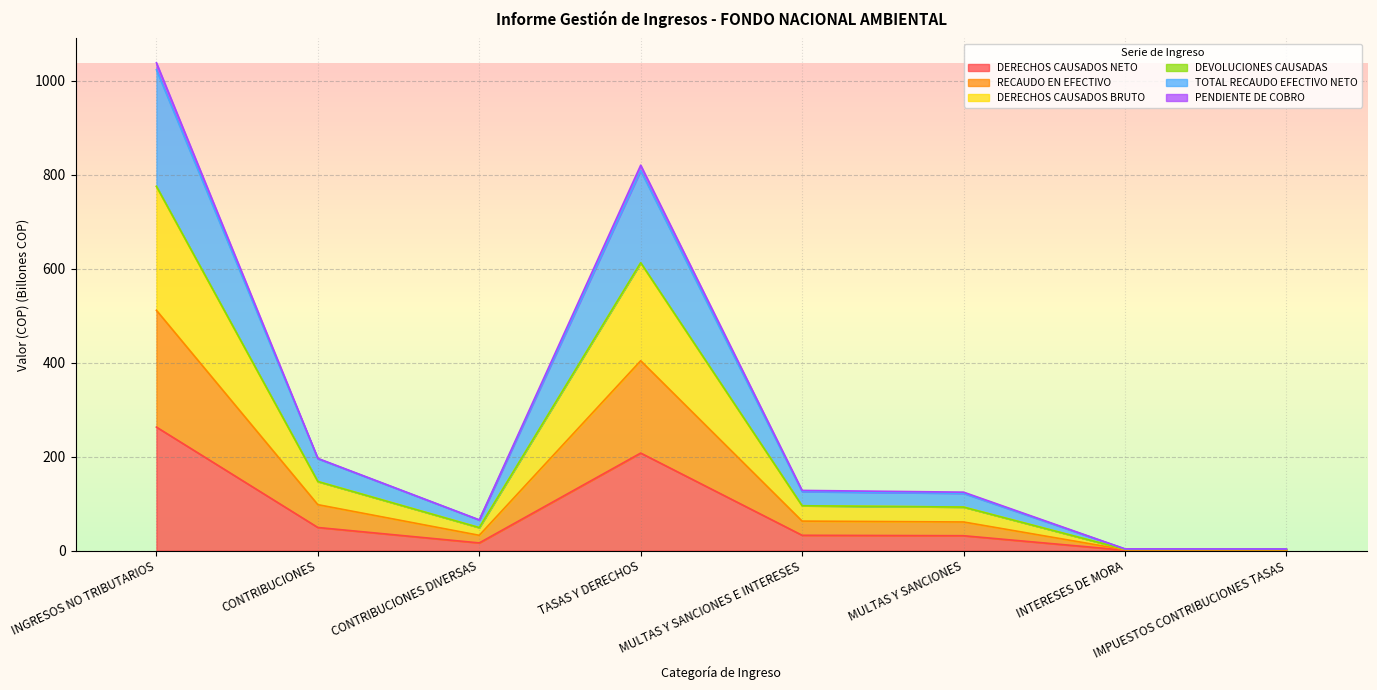

Which series changed the most between CONTRIBUCIONES DIVERSAS and TASAS Y DERECHOS?

DERECHOS CAUSADOS BRUTO